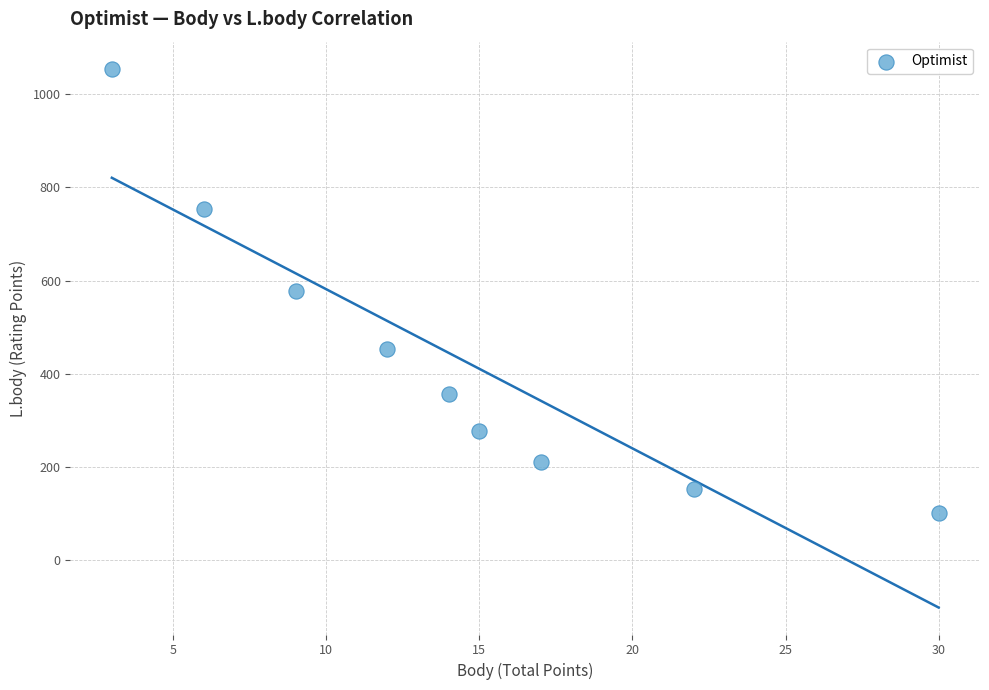

What is the average Y value?

437